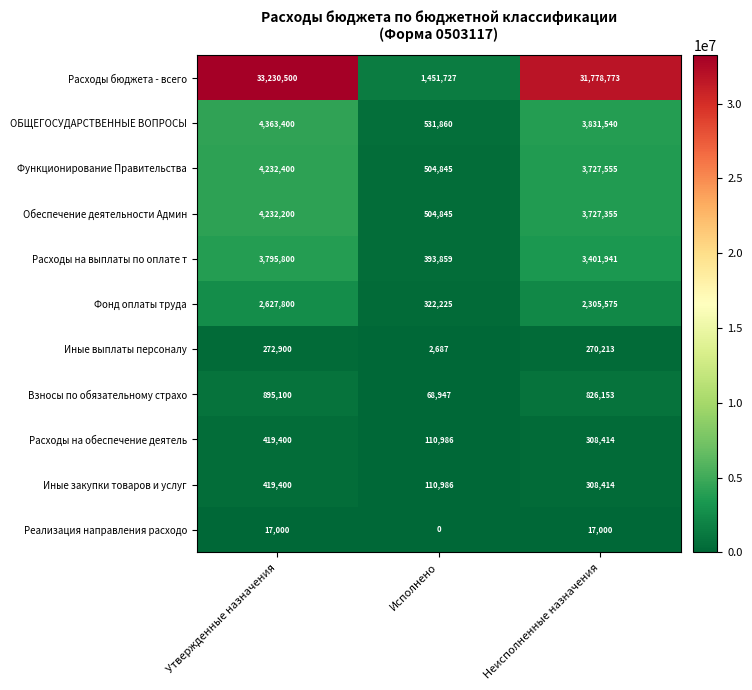

Between Исполнено and Неисполненные назначения, which series saw the biggest shift?

Расходы бюджета - всего